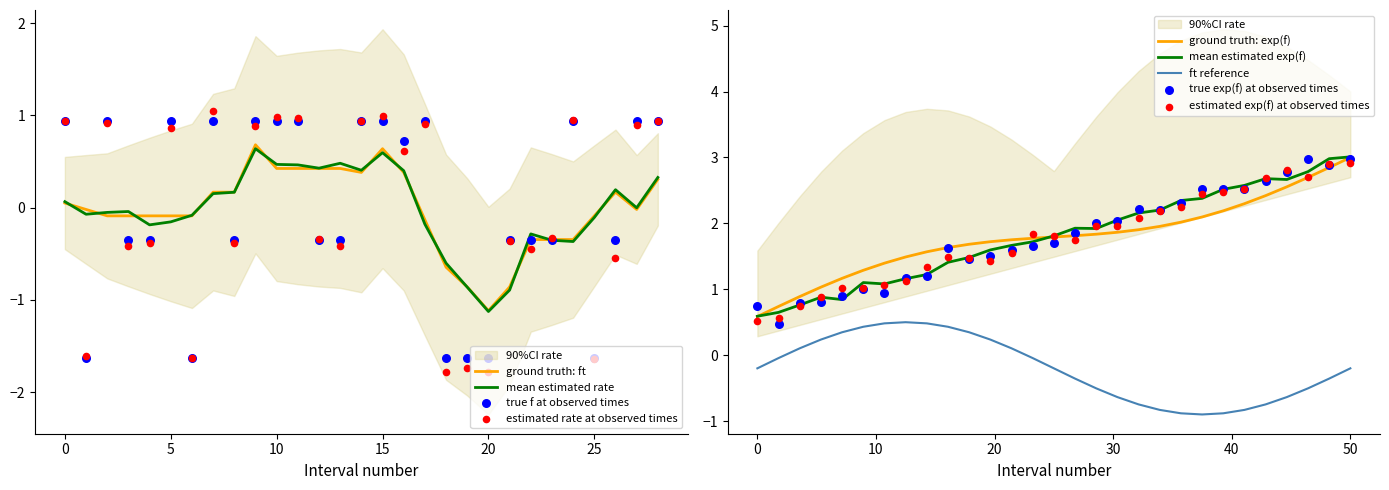

What is the minimum value for ground truth: exp(f)?

0.6